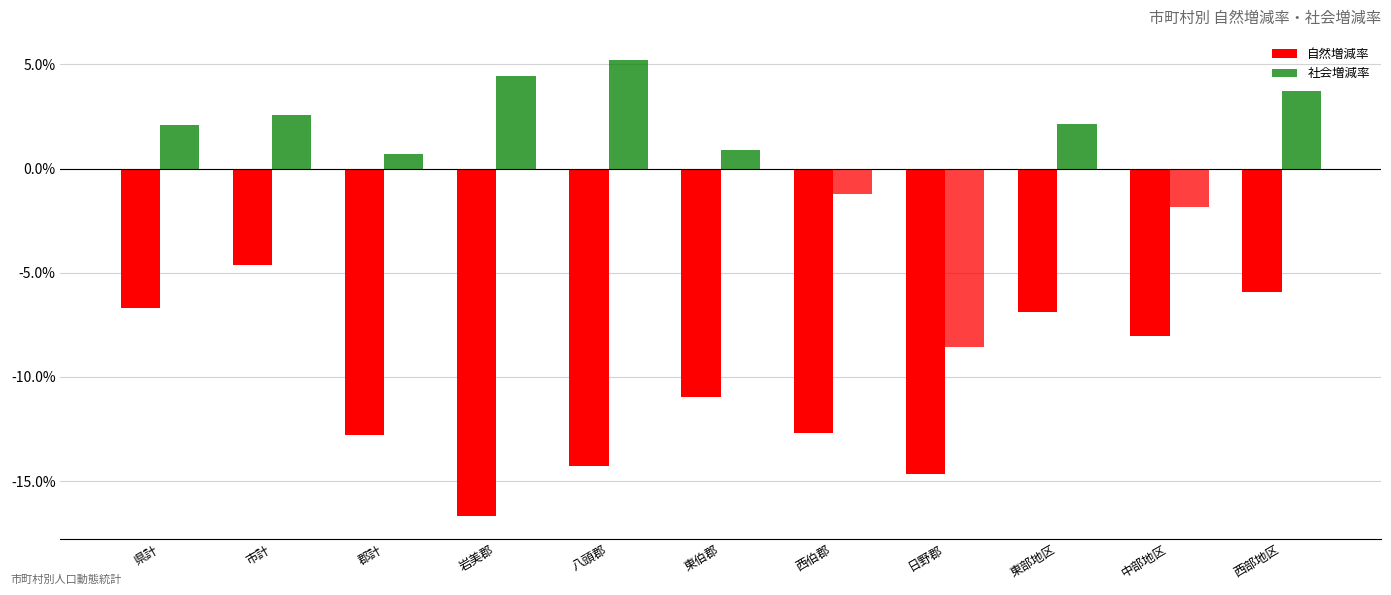

How many bars are there in each group?

2